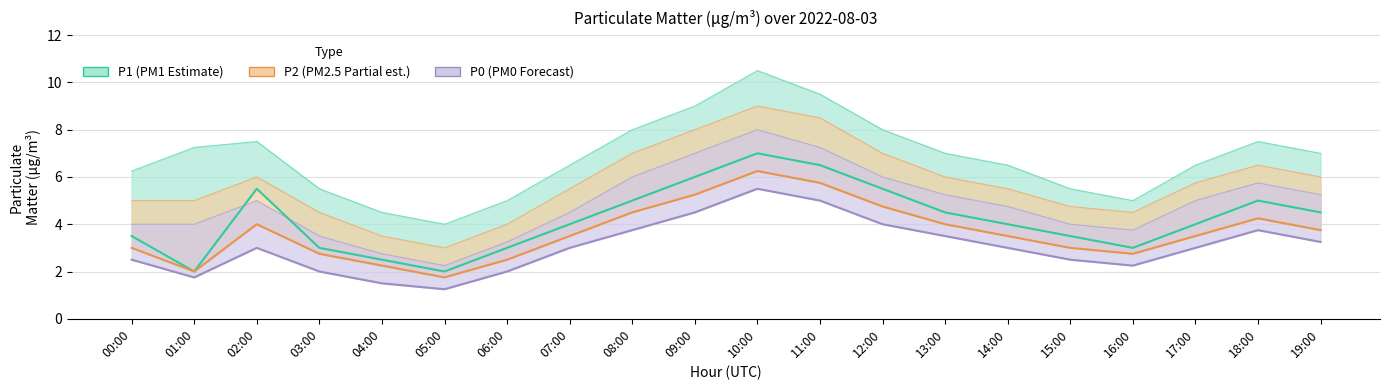

What is the approximate value of P2 at 18:00?

4.2